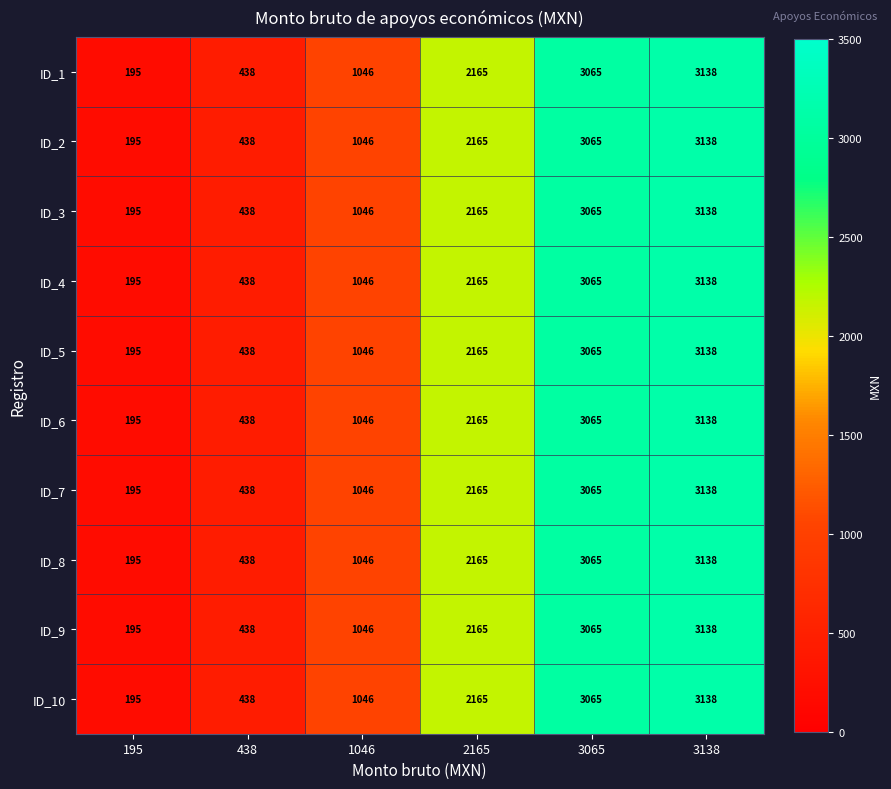

What is the smallest value displayed?

195